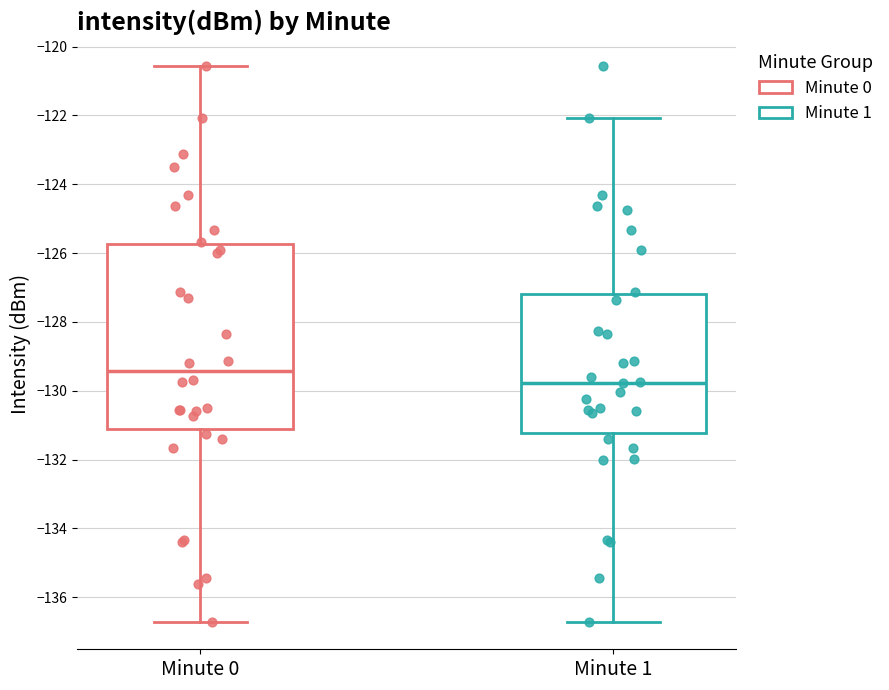

Where does the upper whisker of the box for Minute 0 end on the y-axis? The values are not printed on the chart, so give them approximately, as read against the axis.

-120.6